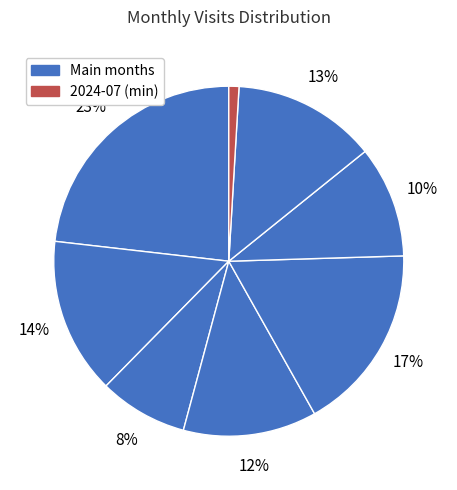

Which category has the smallest portion of the pie?

2024-07